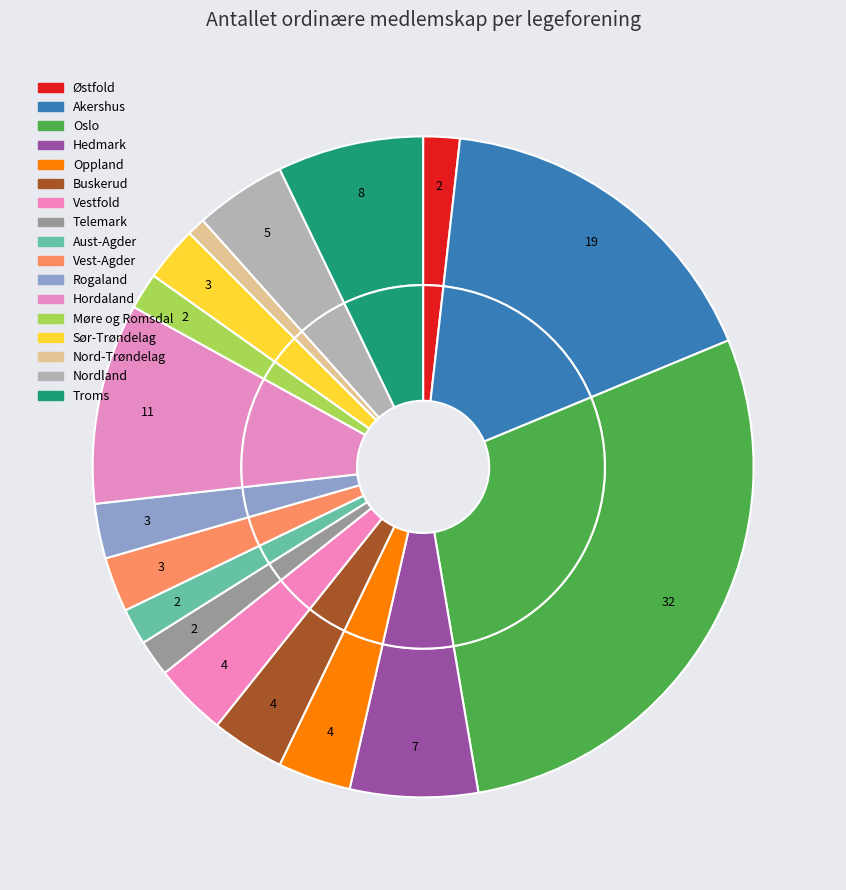

Is there a majority slice in this chart?

No